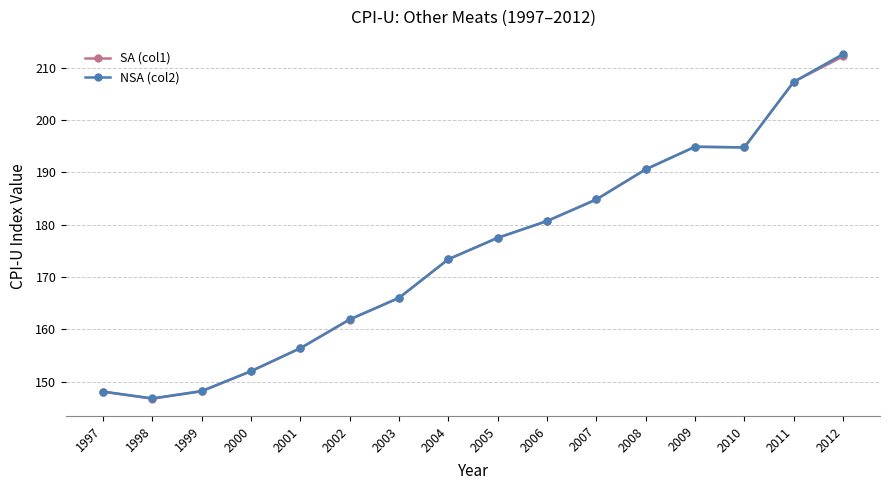

What is the value of the SA (col1) point at the 9th from the left?

177.5